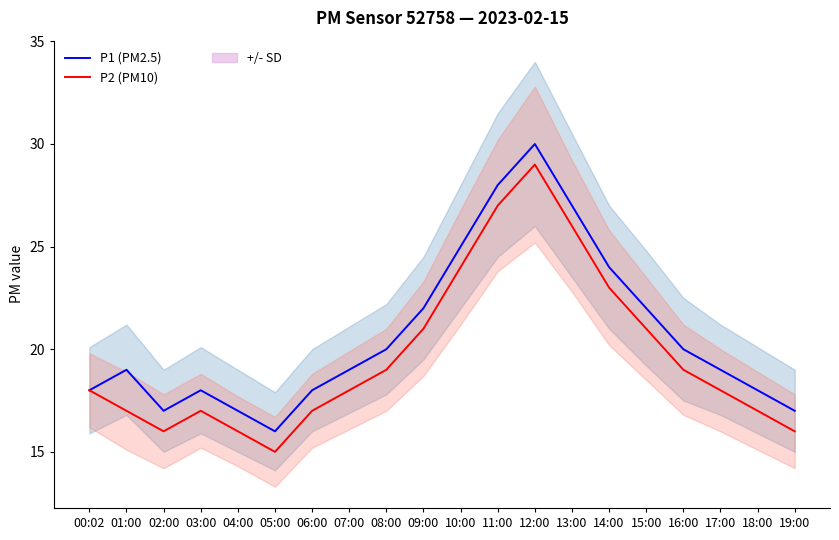

How many interior local valleys does the P1 (PM2.5) series have?

2